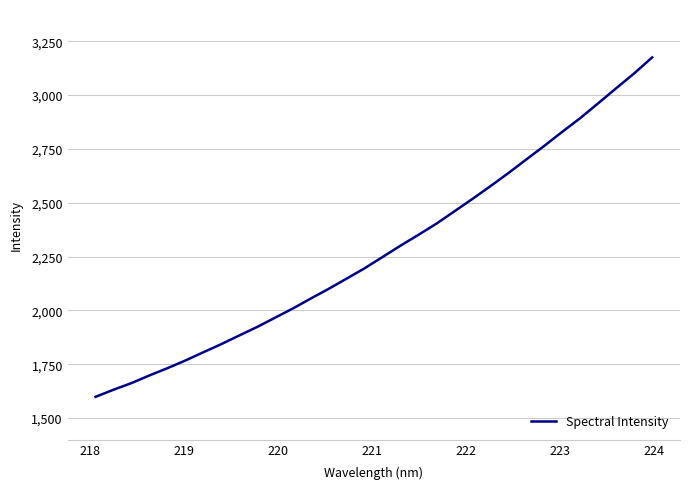

What is the difference between the maximum and minimum values?

1576.7